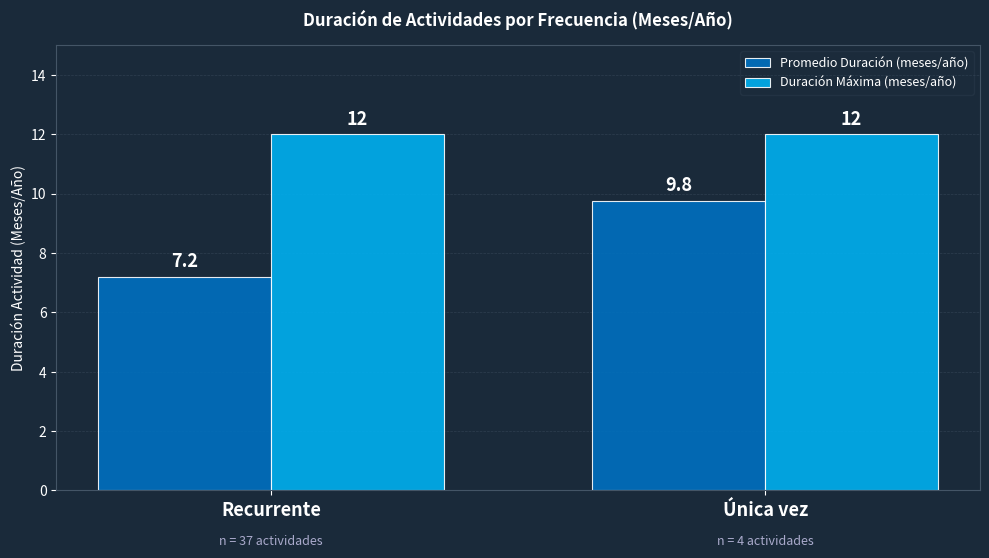

What is the total value across all series at Recurrente?

19.2